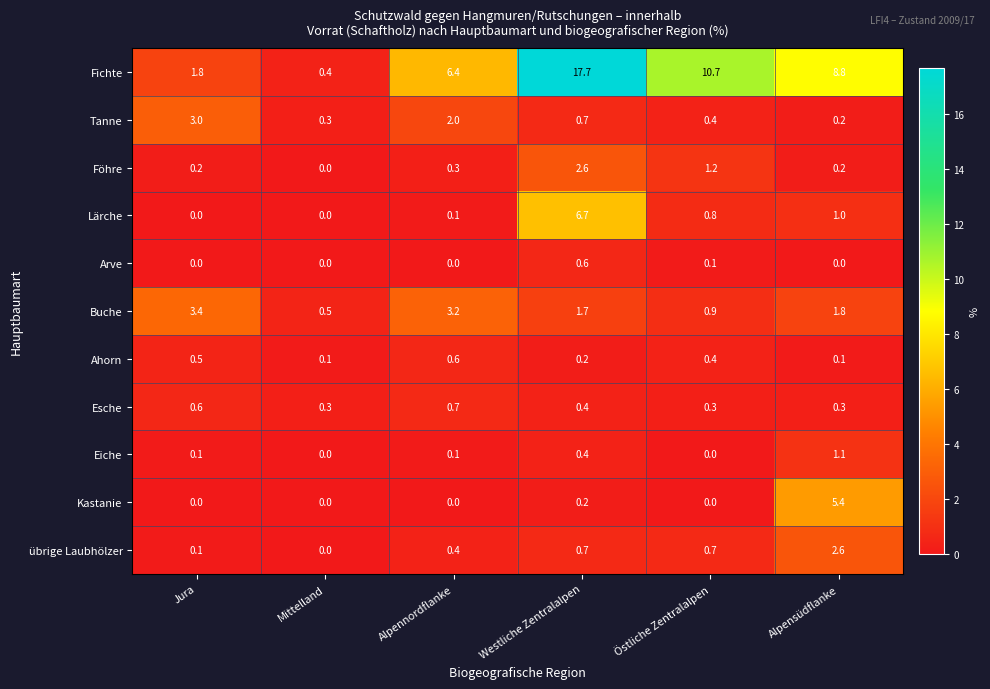

What is the difference between the maximum and minimum values in the Kastanie series?

5.4